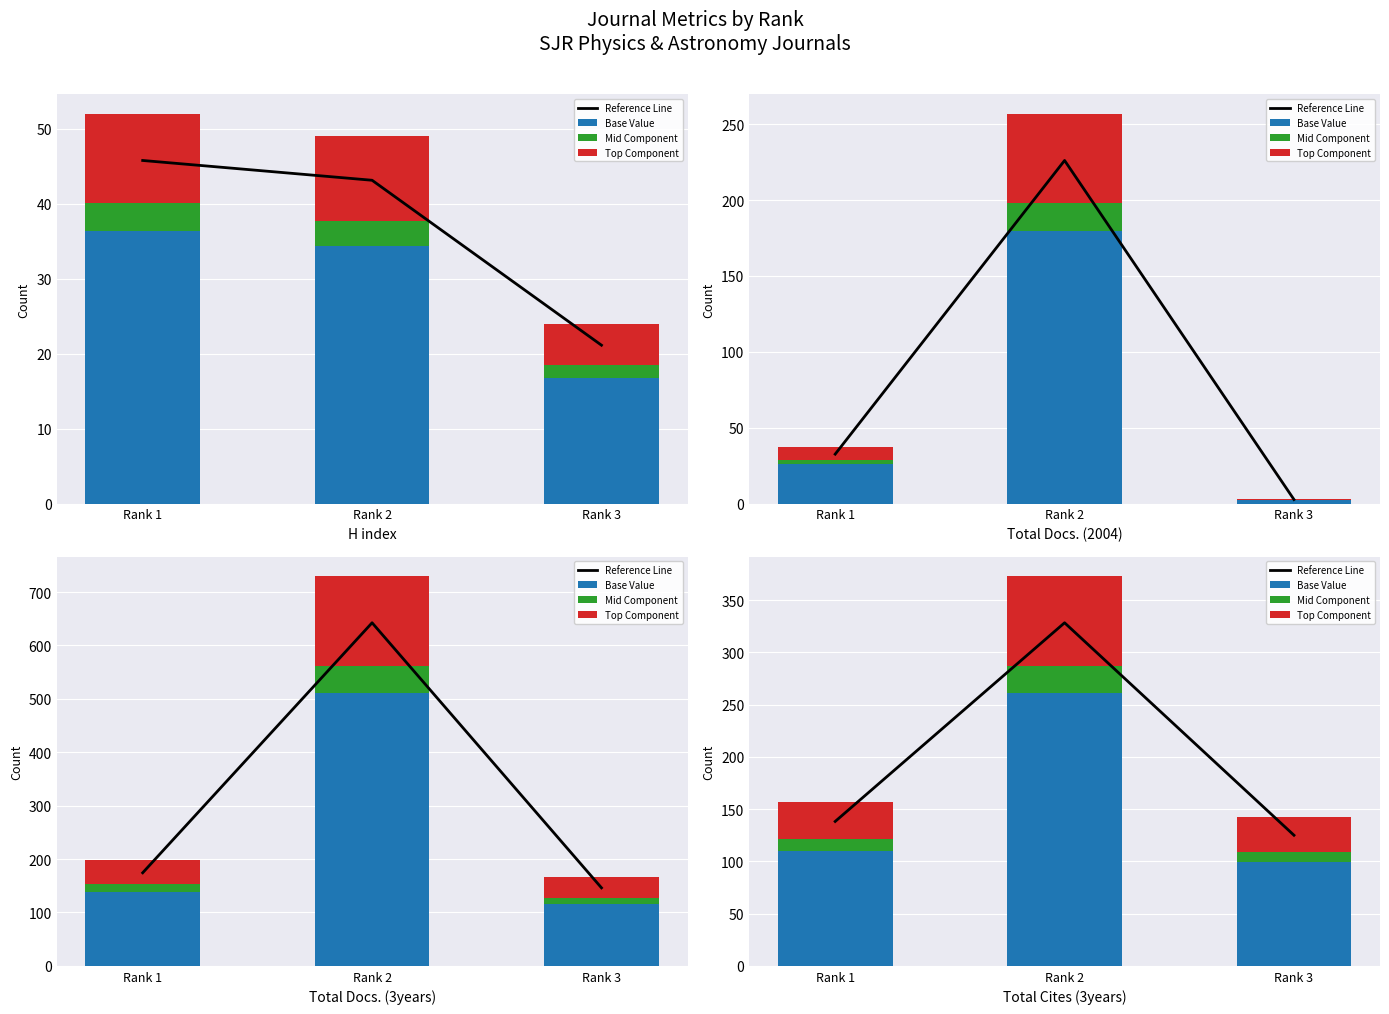

What is the value of the Top Component bar at the 2nd from the left?

85.8